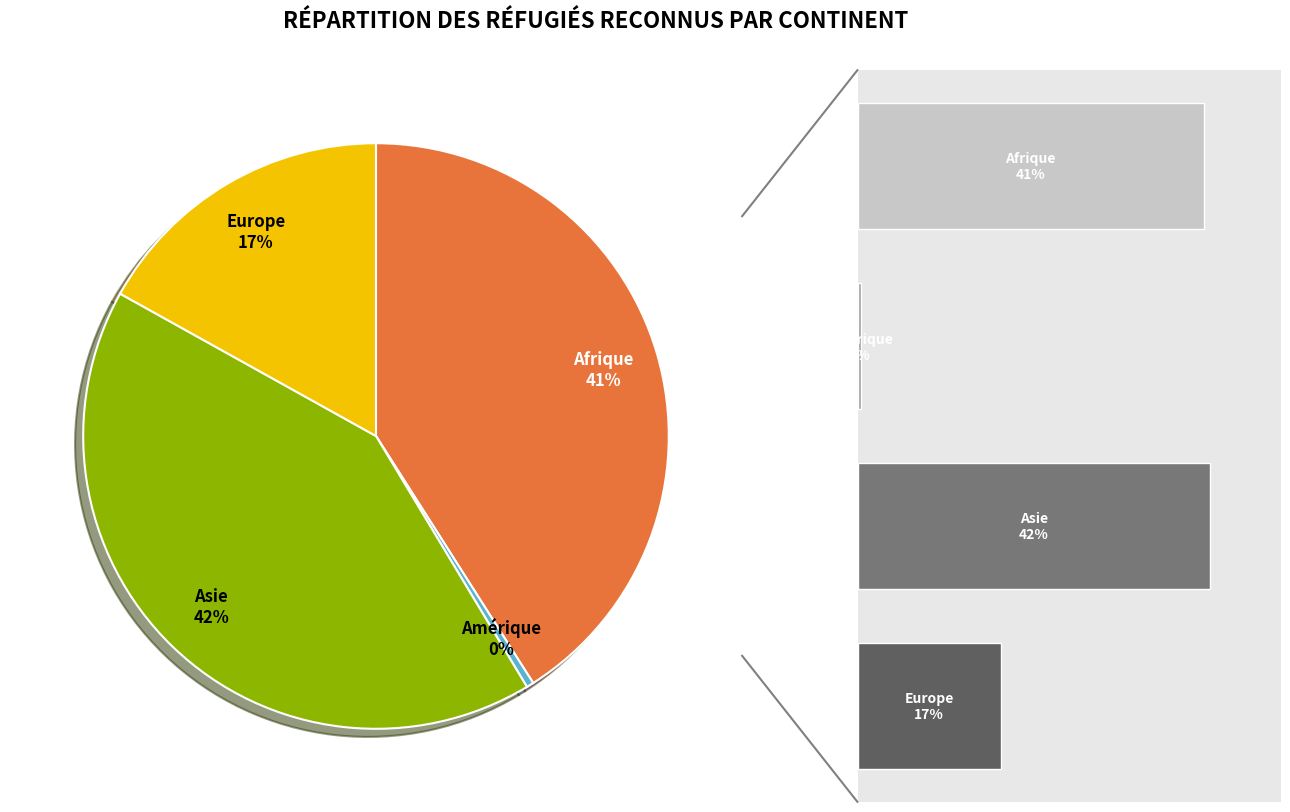

Which slice is the smallest?

Amérique